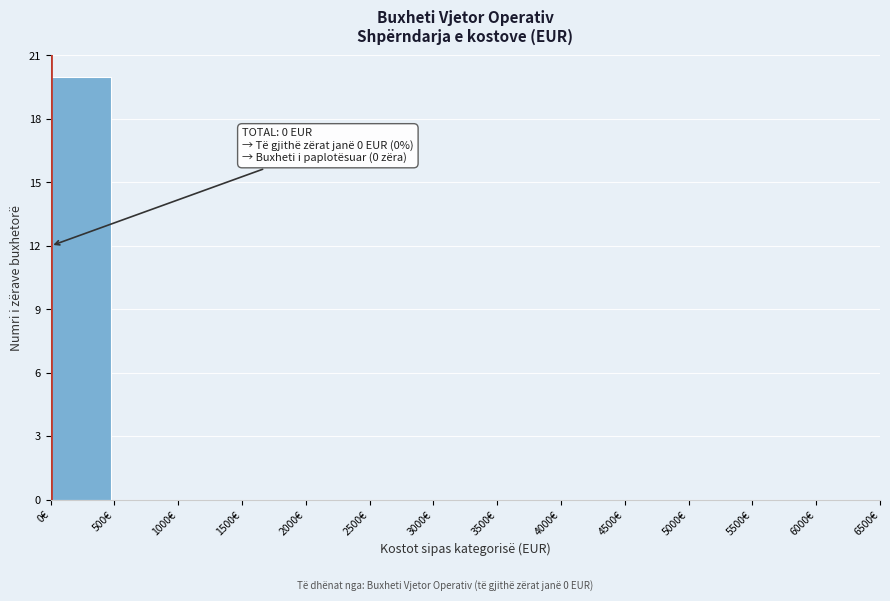

Over which range of the x-axis is the bar tallest?

0 to 500